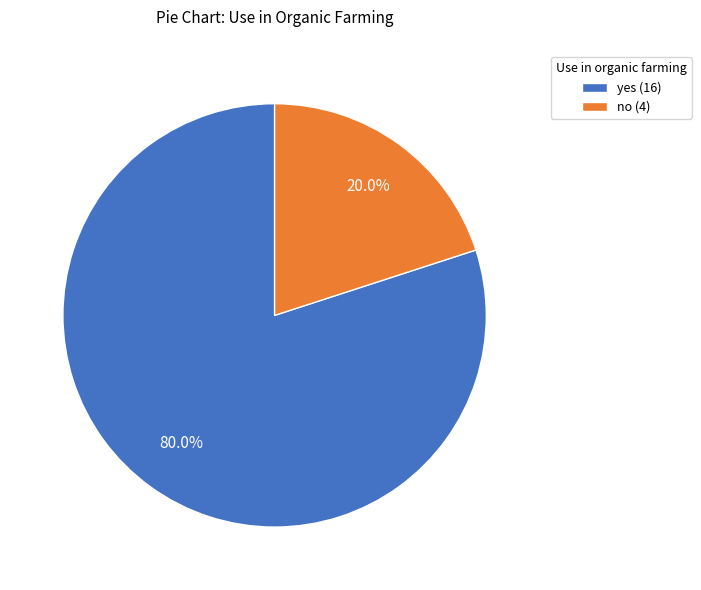

To the nearest percent, what is the difference between the largest and smallest slice percentages?

60%